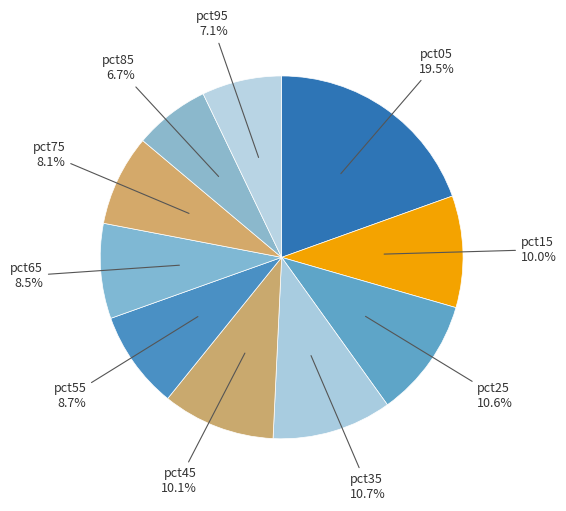

How many segments does this pie chart have?

10